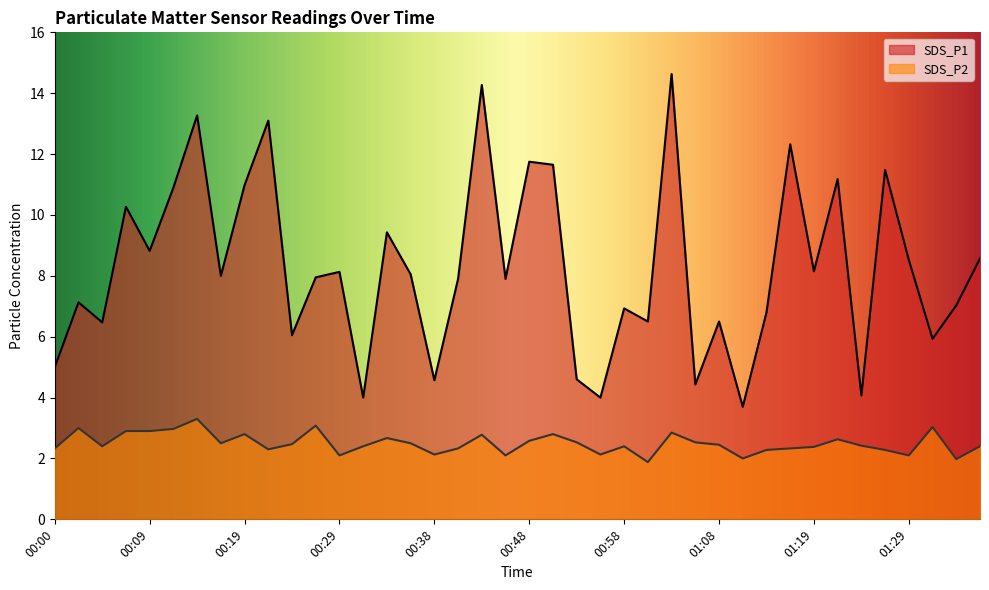

Which series has the largest total across all categories?

SDS_P1